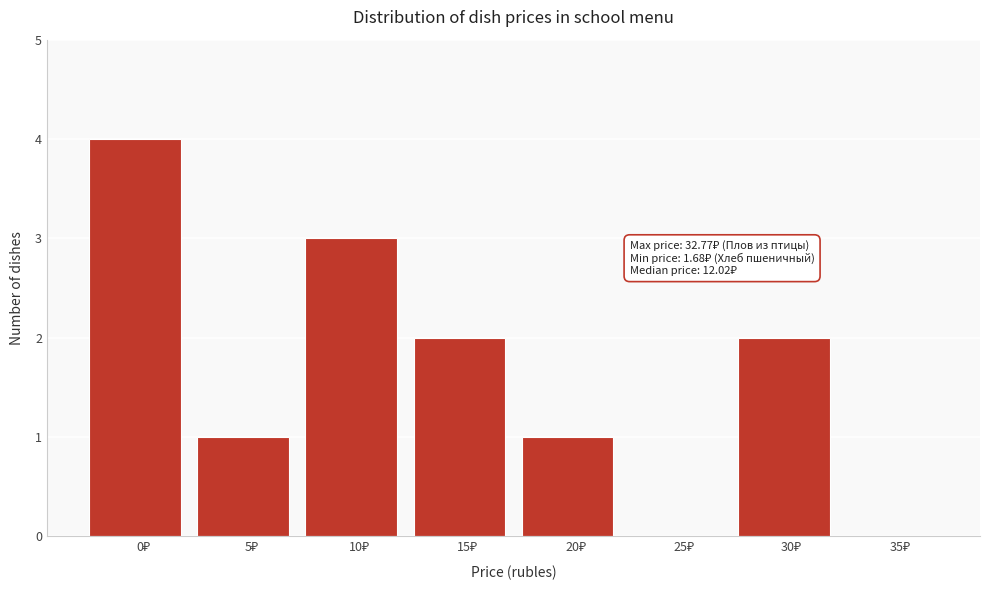

What is the sum of all values?

13